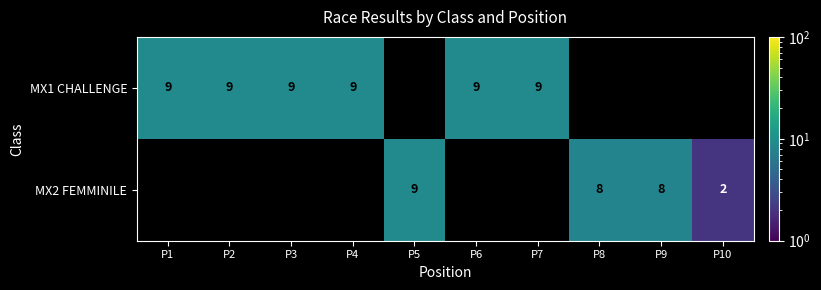

True or false: MX1 CHALLENGE has a value of 4 at P4.

False